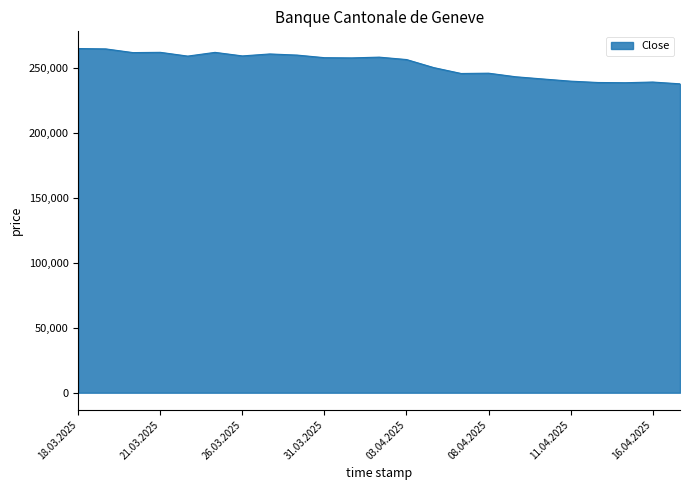

What is the difference between the maximum and minimum values?

27168